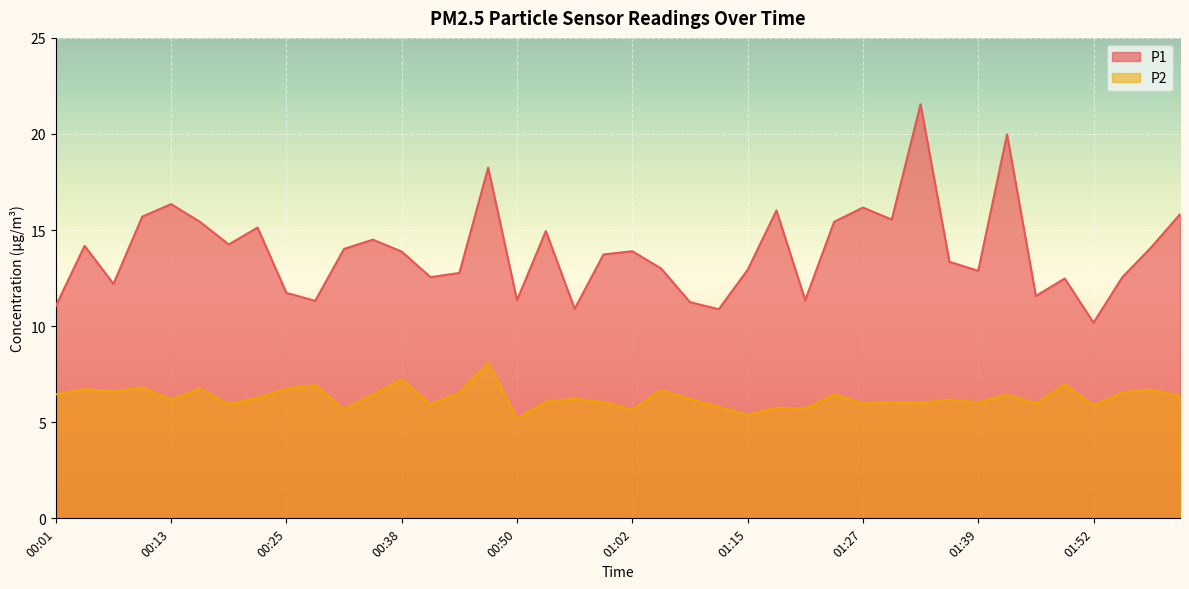

At how many categories does at least one series exceed 18?

3